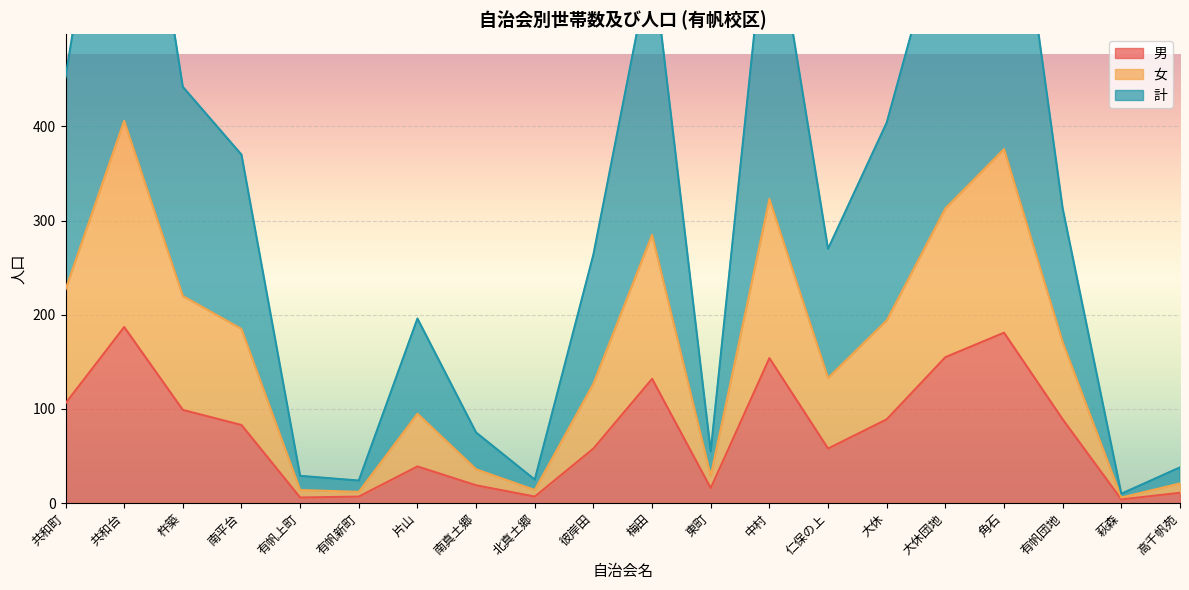

What is the difference between the maximum and minimum values in the 計 series?

400